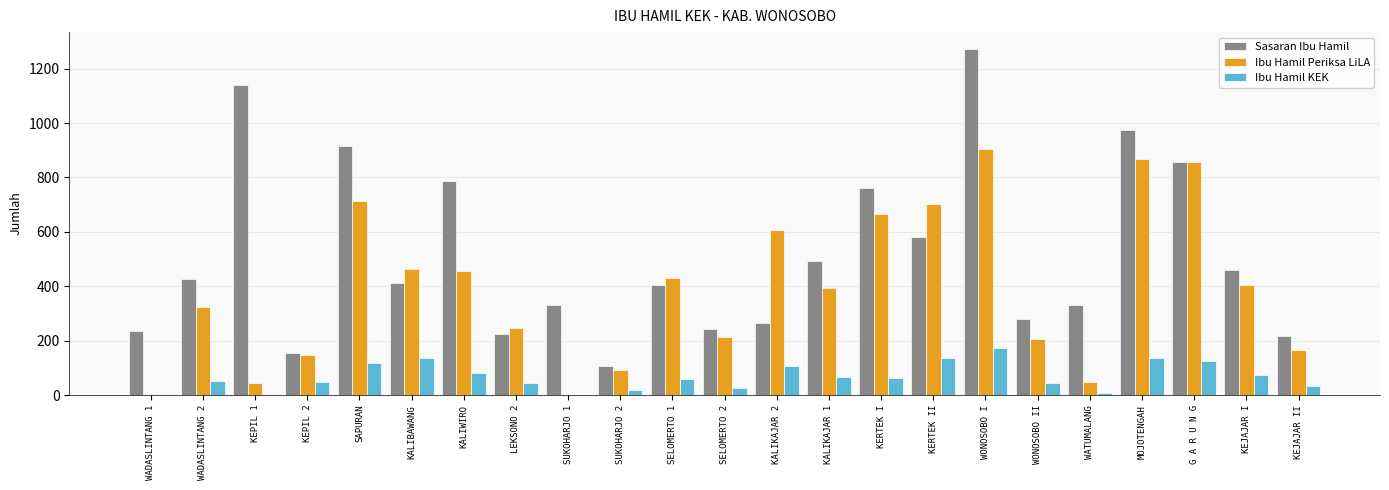

Which series changed the most between WADASLINTANG 1 and KEPIL 1?

Sasaran Ibu Hamil